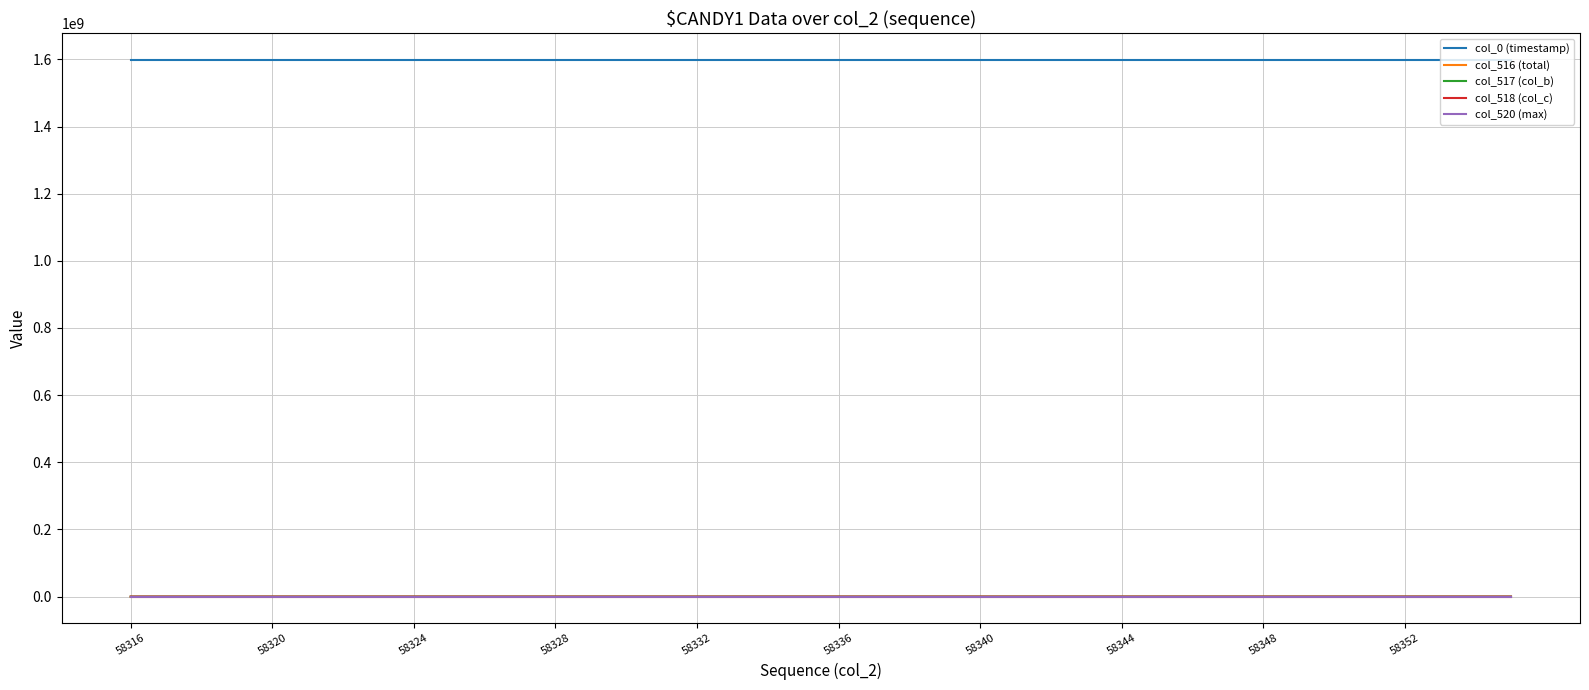

Which series has the largest total across all categories?

col_0 (timestamp)